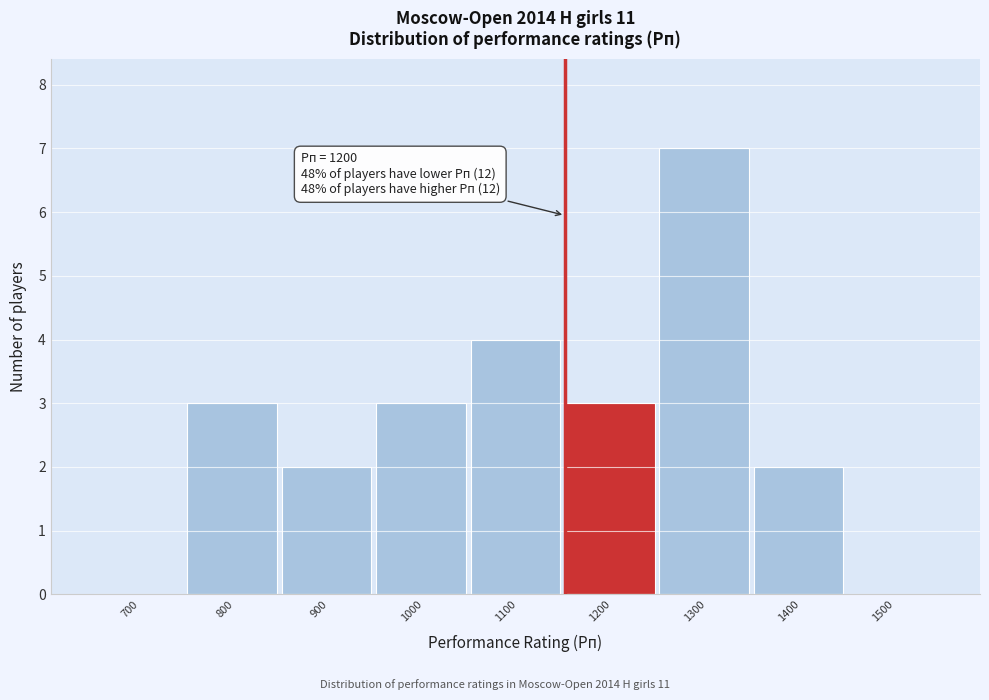

Reading left to right, what are all the values shown in this chart?

700=0	800=3	900=2	1000=3	1100=4	1200=3	1300=7	1400=2	1500=0